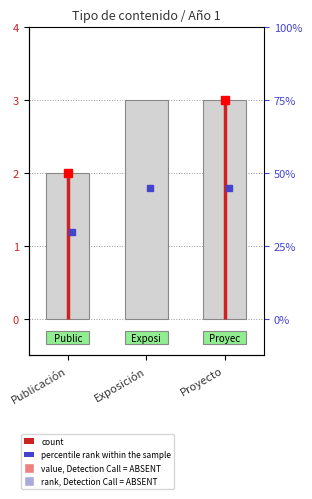

Reading left to right, extract all data points from this chart.

2	3	3